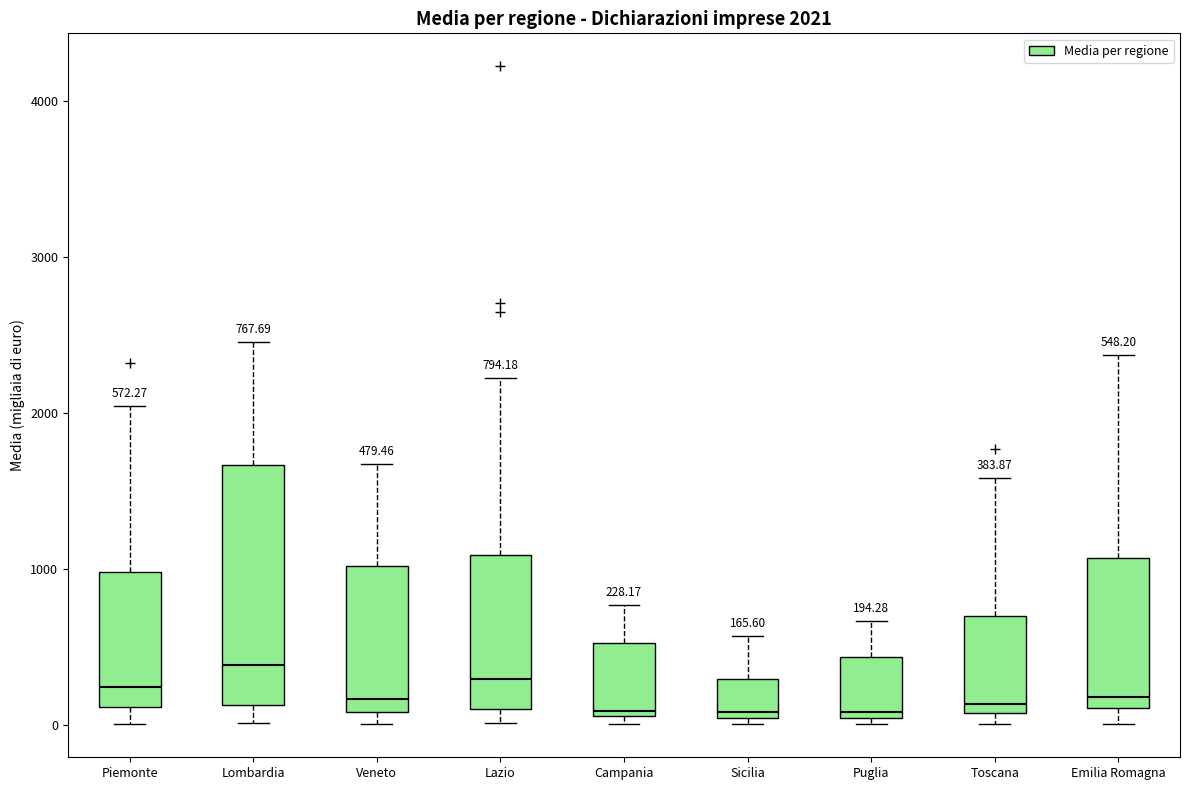

Comparing the boxes themselves (not the whiskers), which one is the tallest?

Lombardia